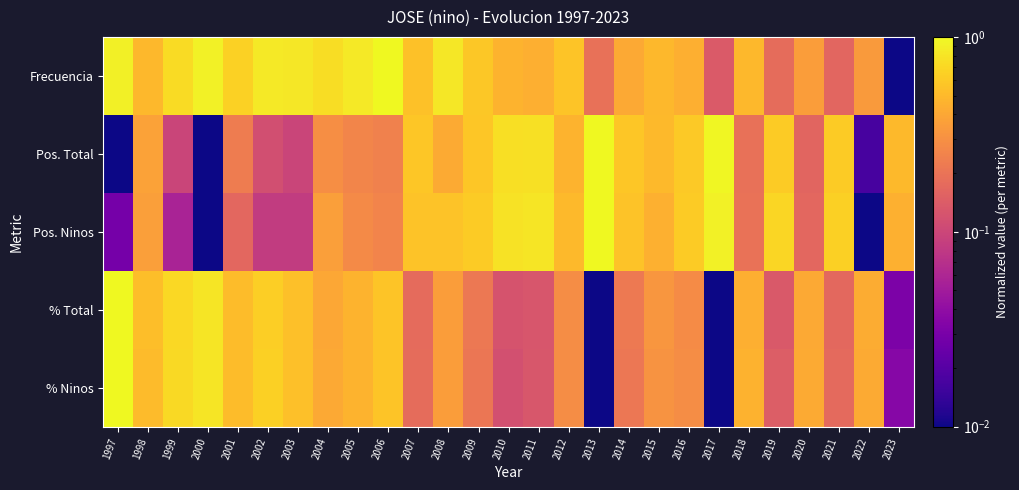

Rank the series by their maximum value, from highest to lowest.

Frecuencia, Pos. Total, Pos. Ninos, % Ninos, % Total